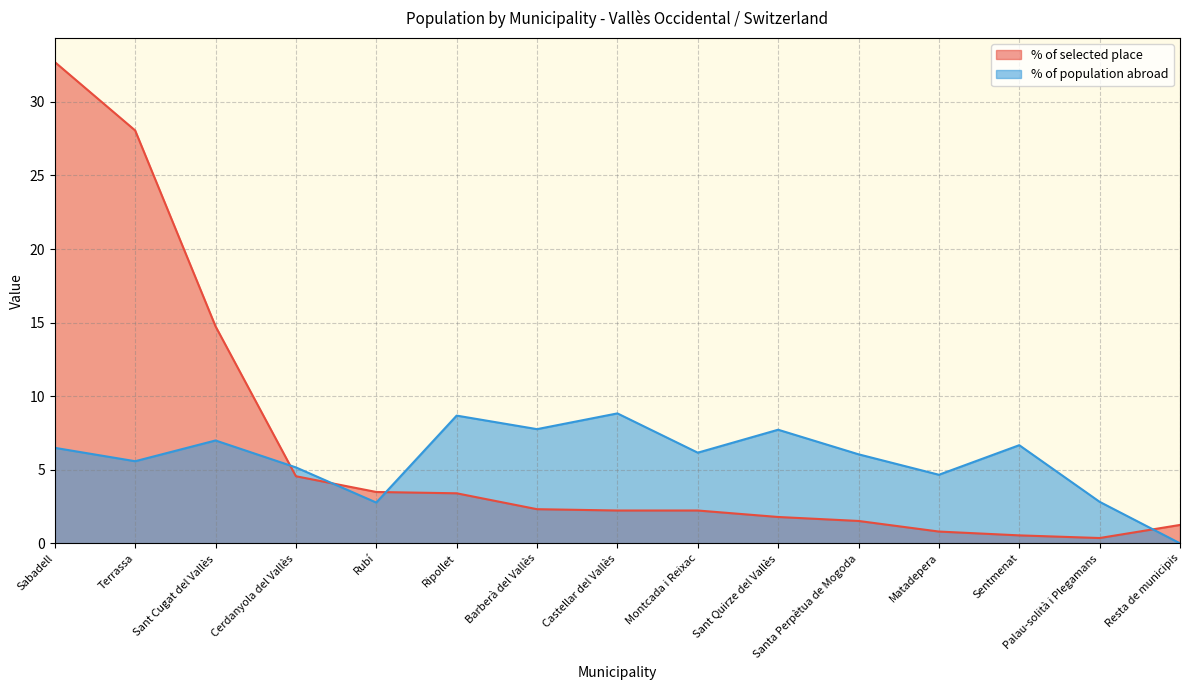

Which series has the widest spread of values?

% of selected place